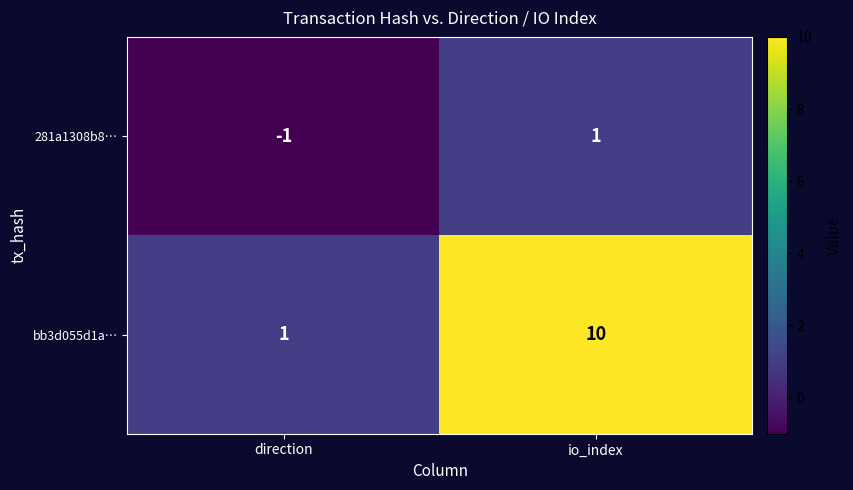

What is the difference between the maximum and minimum values in the bb3d055d1a… series?

9